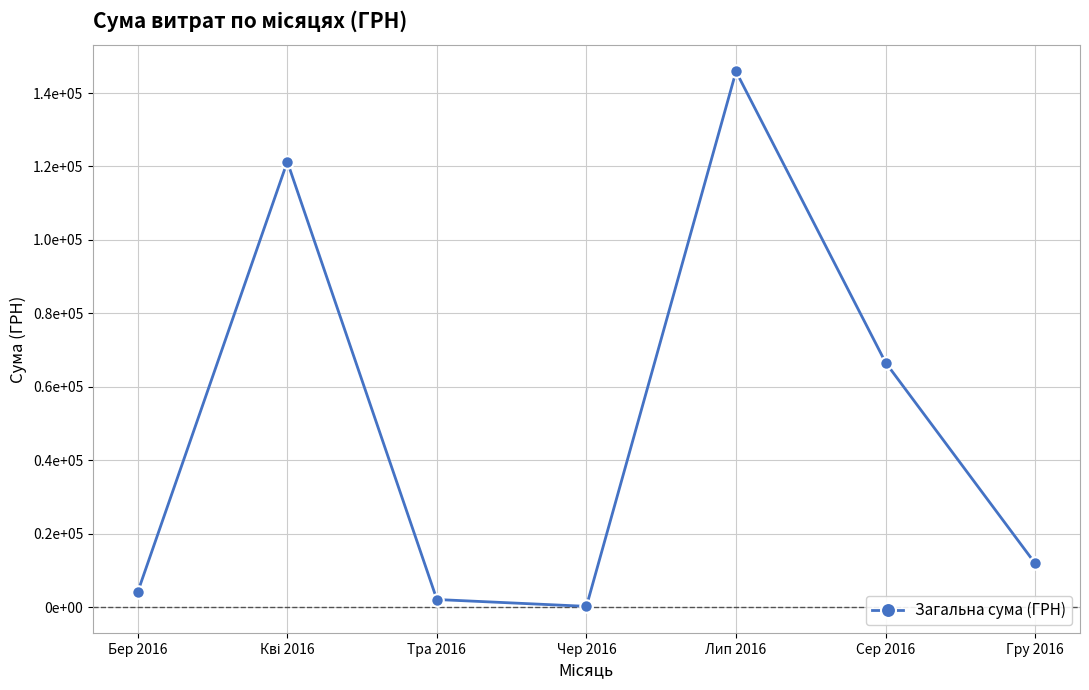

What is the label of the 7th point from the right?

Бер 2016